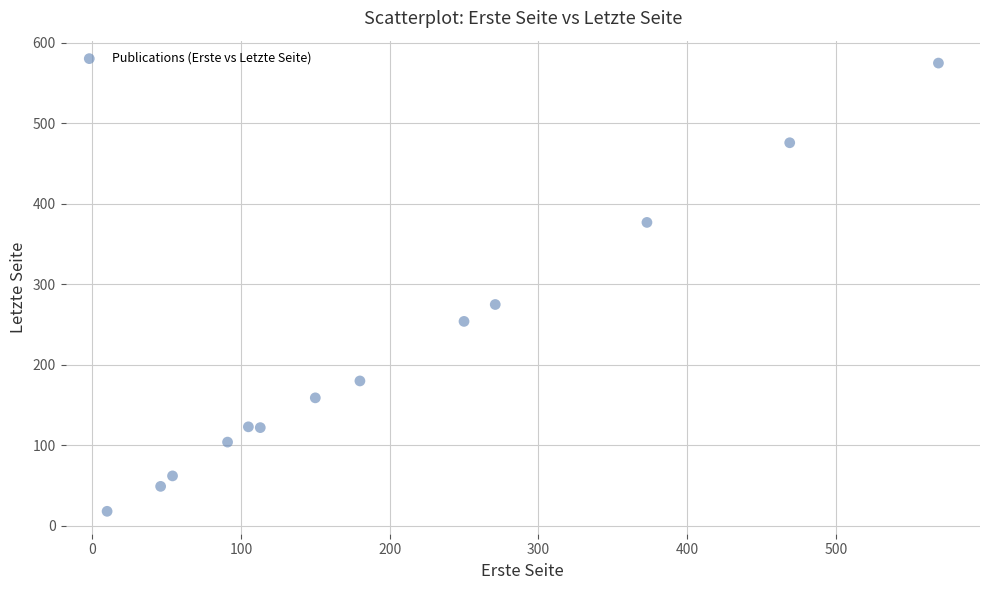

What Y value in the scatter plot is closest to 296?

275